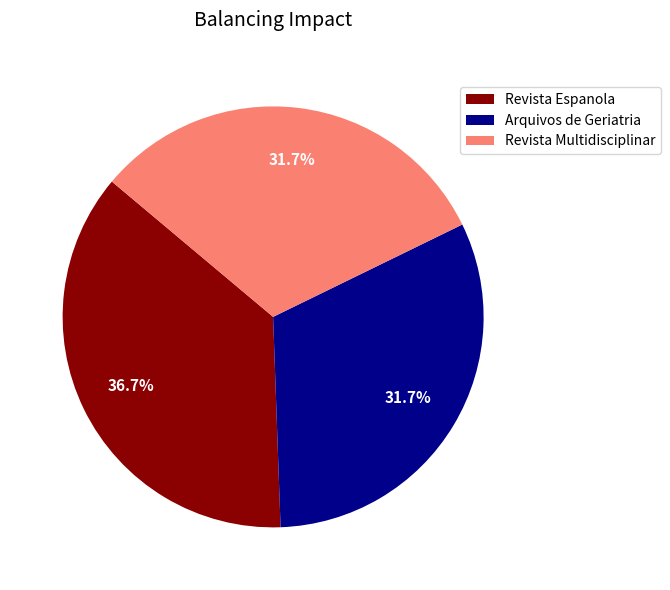

Does any single category account for the majority?

No